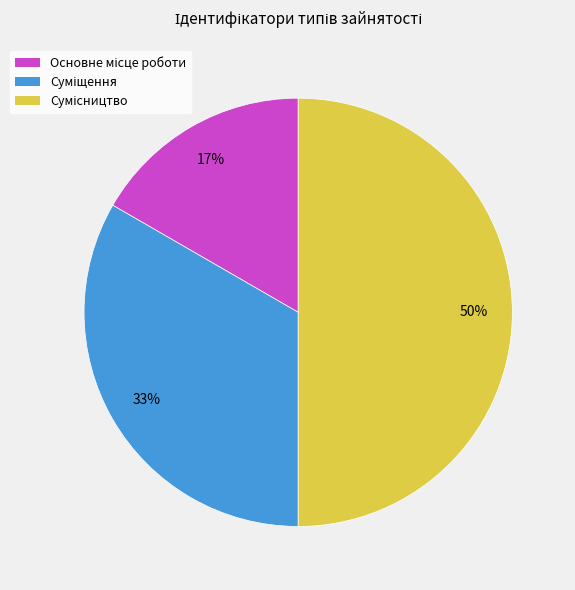

To the nearest percent, what is the difference between the largest and smallest slice percentages?

33%